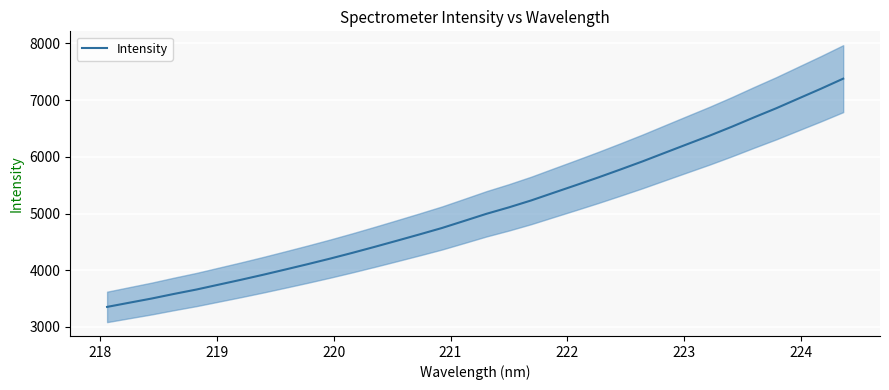

What is the minimum value for Intensity?

3354.0